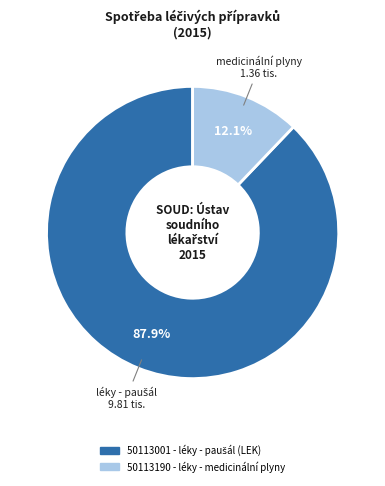

Is there any slice that represents more than half of the pie?

Yes